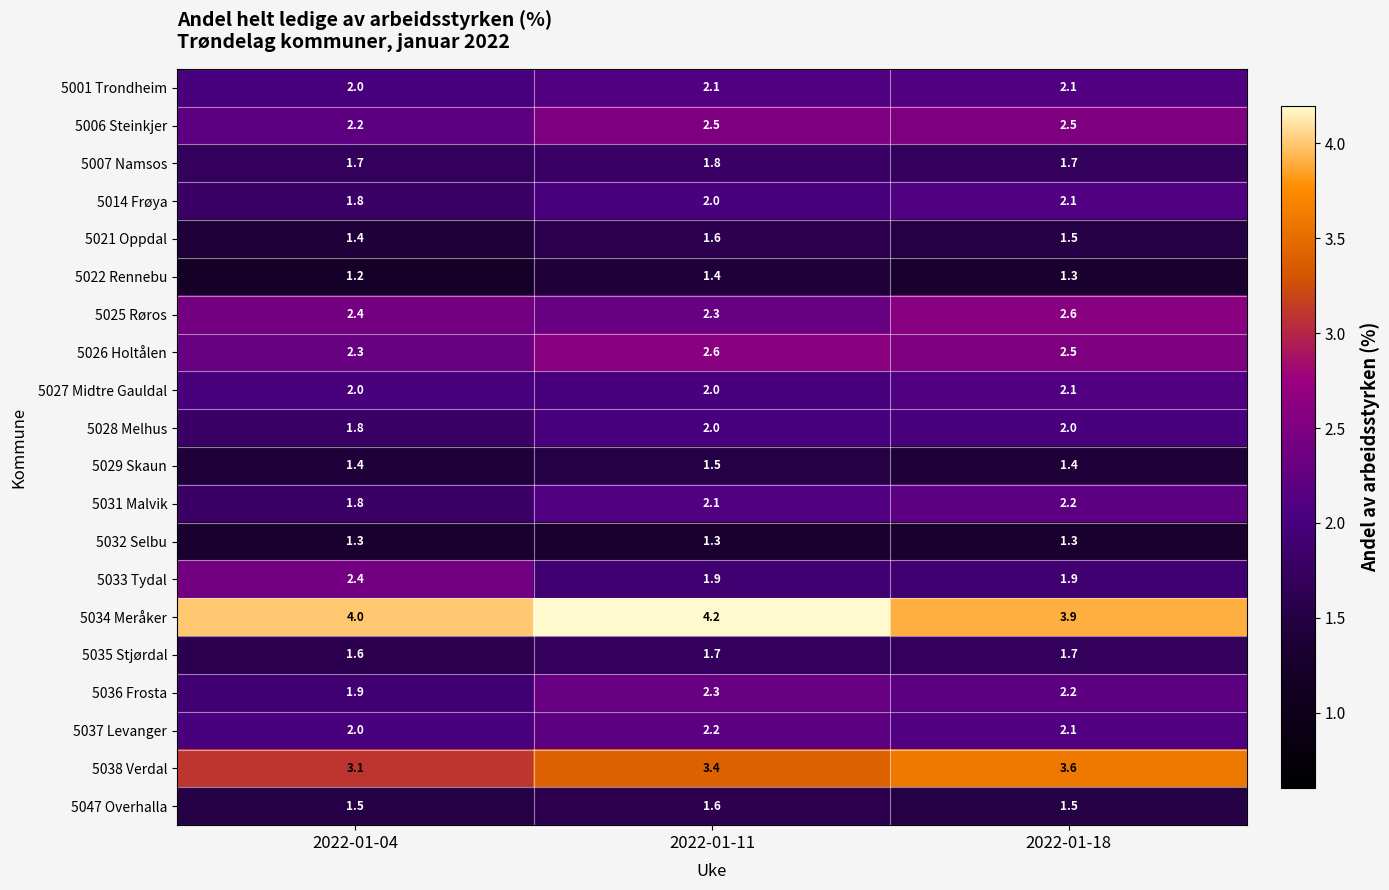

Read the 5006 Steinkjer value at 2022-01-04.

2.2